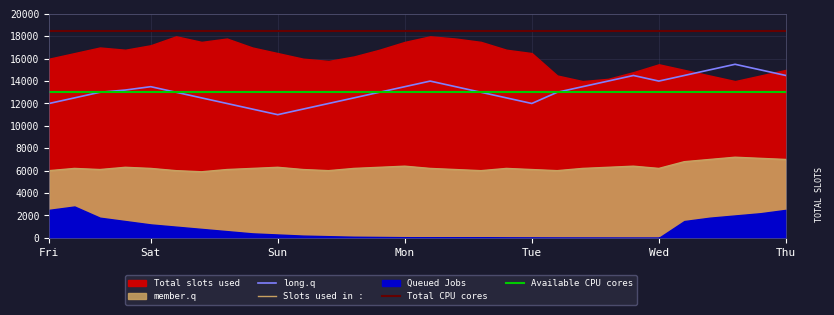

True or false: Slots used in : and long.q intersect in this chart.

False